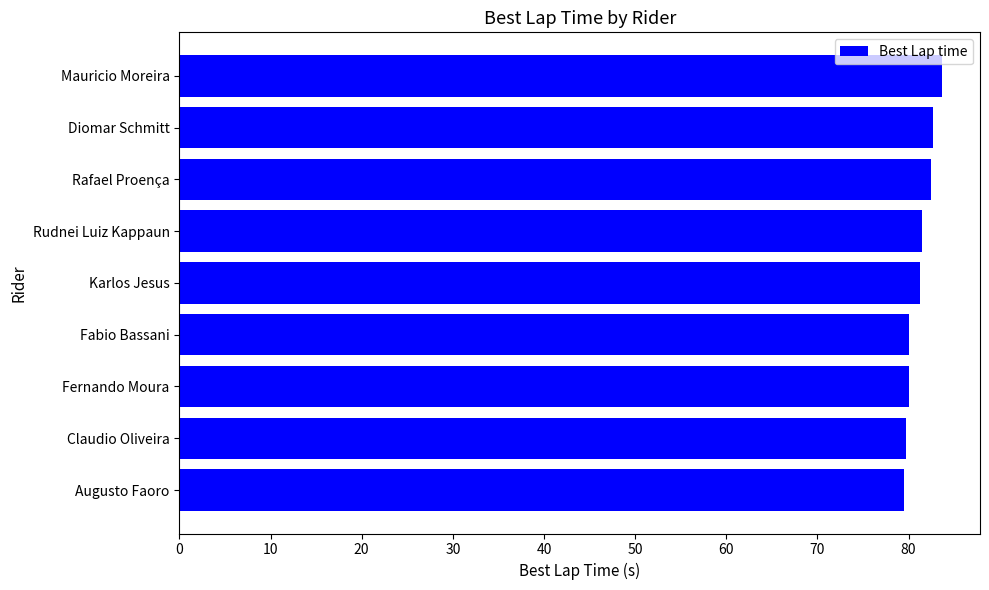

What is the sum of all values?

730.9